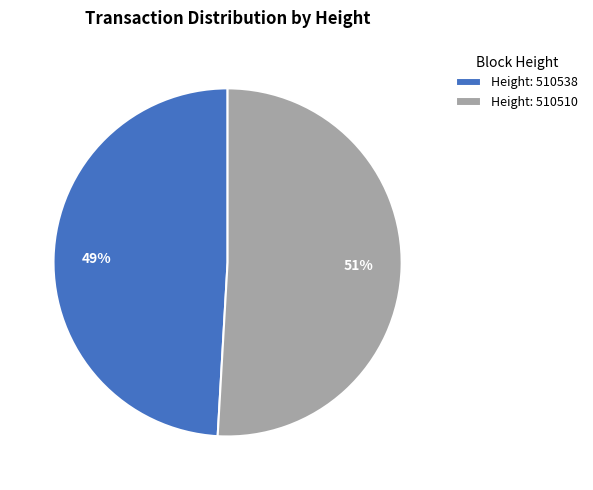

True or false: Height: 510510 accounts for 36% of the total.

False